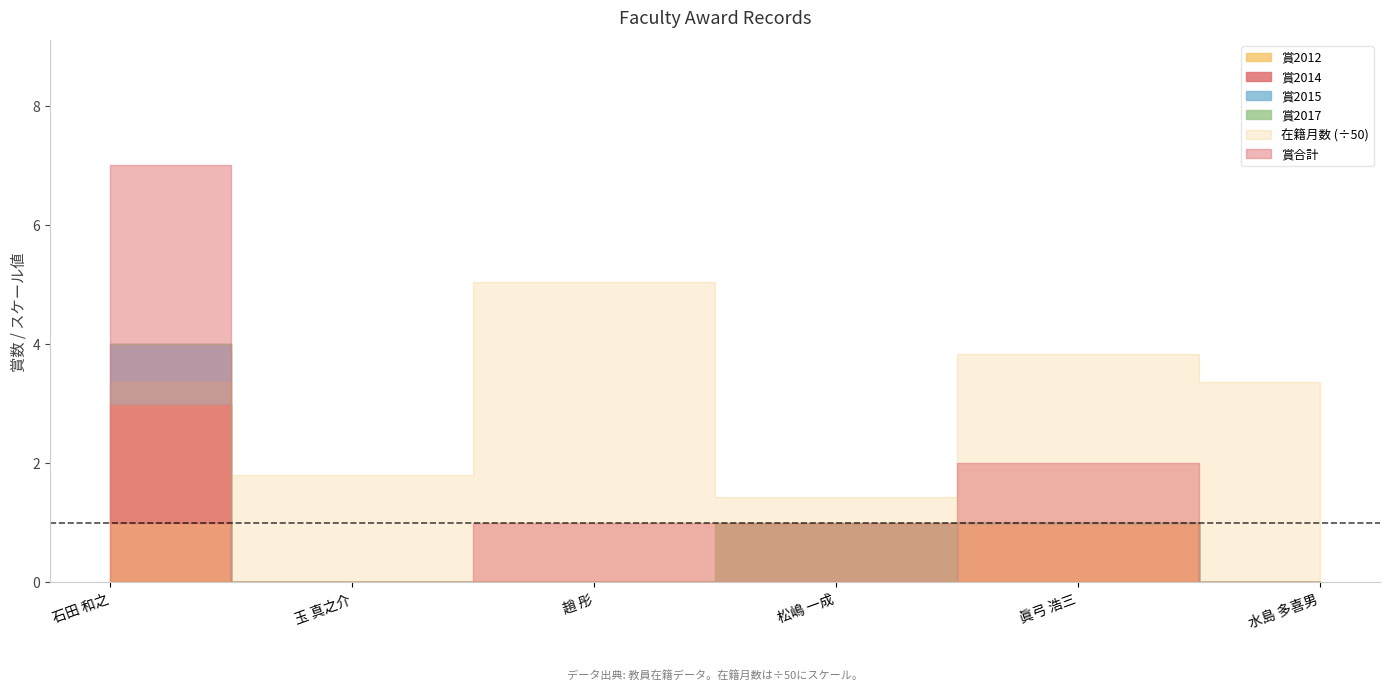

After their last crossing, which series has the higher values: 賞2017 or 賞2012?

賞2012